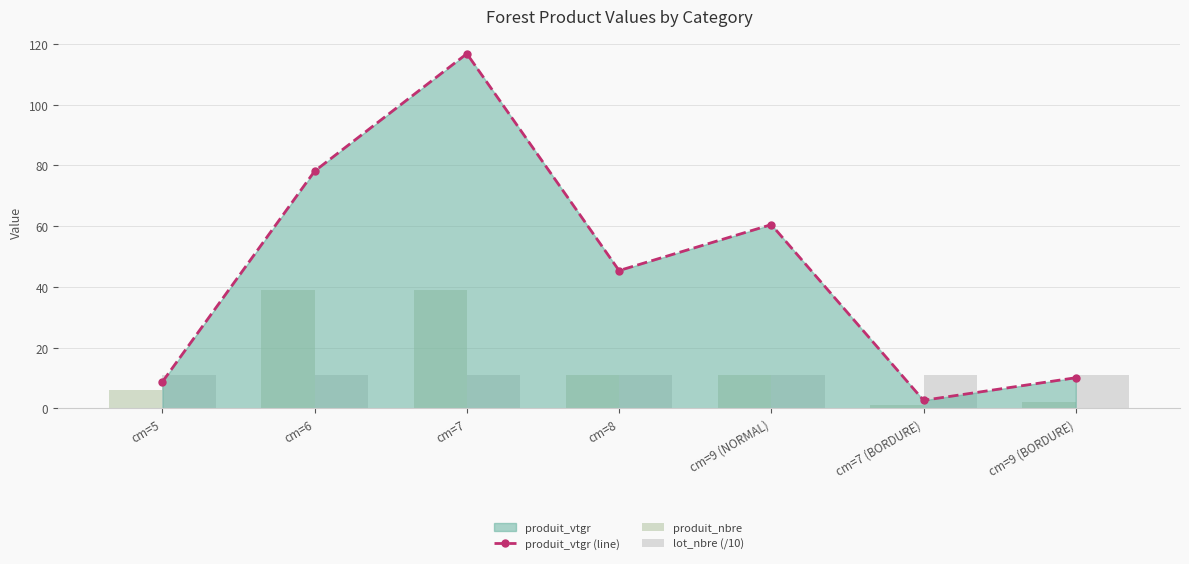

At which label does produit_vtgr (line) reach its peak?

cm=7